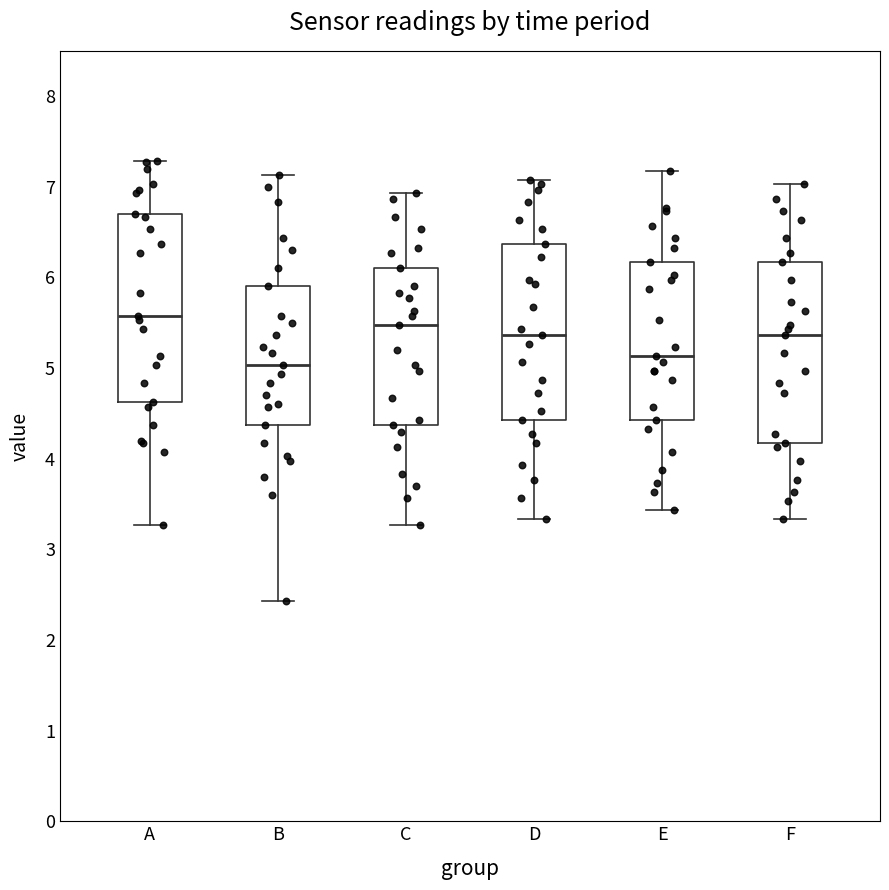

Reading left to right, transcribe this box plot: for each box, give where its median line is, the range the box spans, and where its two whiskers end, as read against the y-axis. The values are not printed on the chart, so give them approximately, as read against the axis.

A: median 5.6, box 4.6 to 6.7, whiskers 3.3 to 7.3
B: median 5.0, box 4.4 to 5.9, whiskers 2.4 to 7.1
C: median 5.5, box 4.4 to 6.1, whiskers 3.3 to 6.9
D: median 5.4, box 4.4 to 6.4, whiskers 3.3 to 7.1
E: median 5.1, box 4.4 to 6.2, whiskers 3.4 to 7.2
F: median 5.4, box 4.2 to 6.2, whiskers 3.3 to 7.0